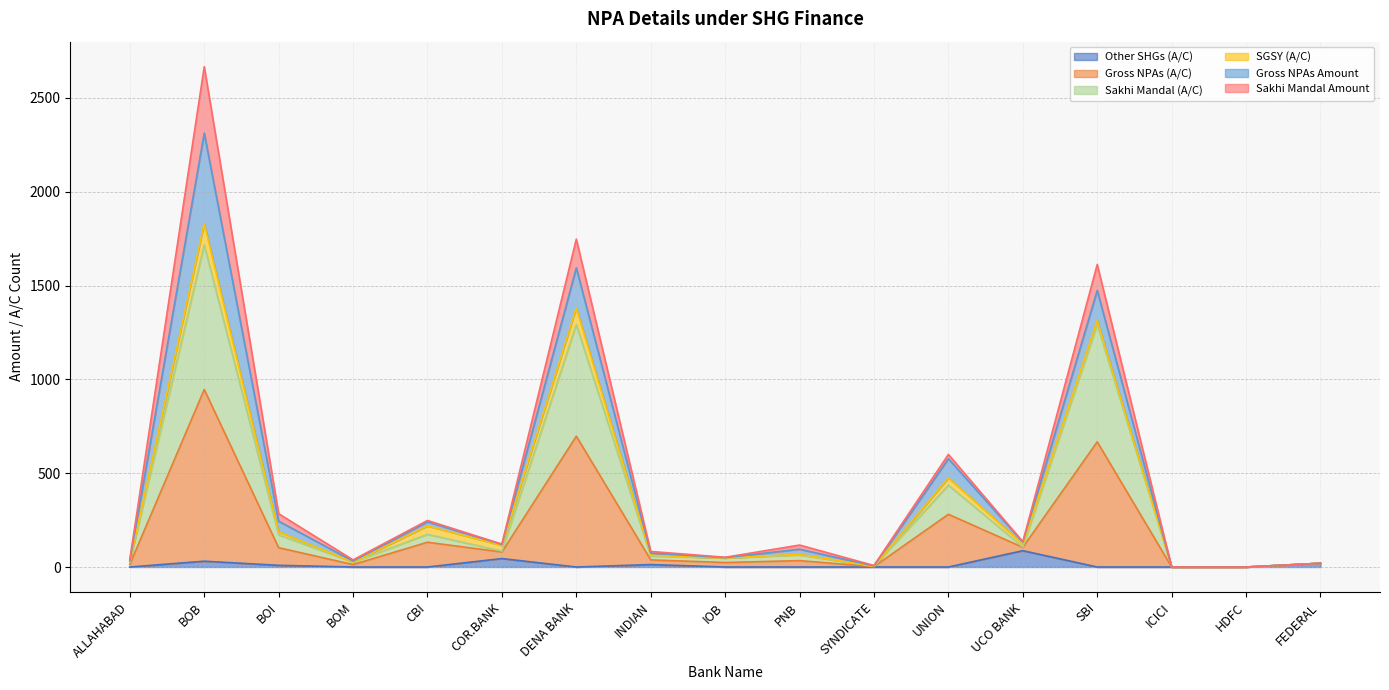

Which series has the largest range (max minus min)?

Gross NPAs (A/C)